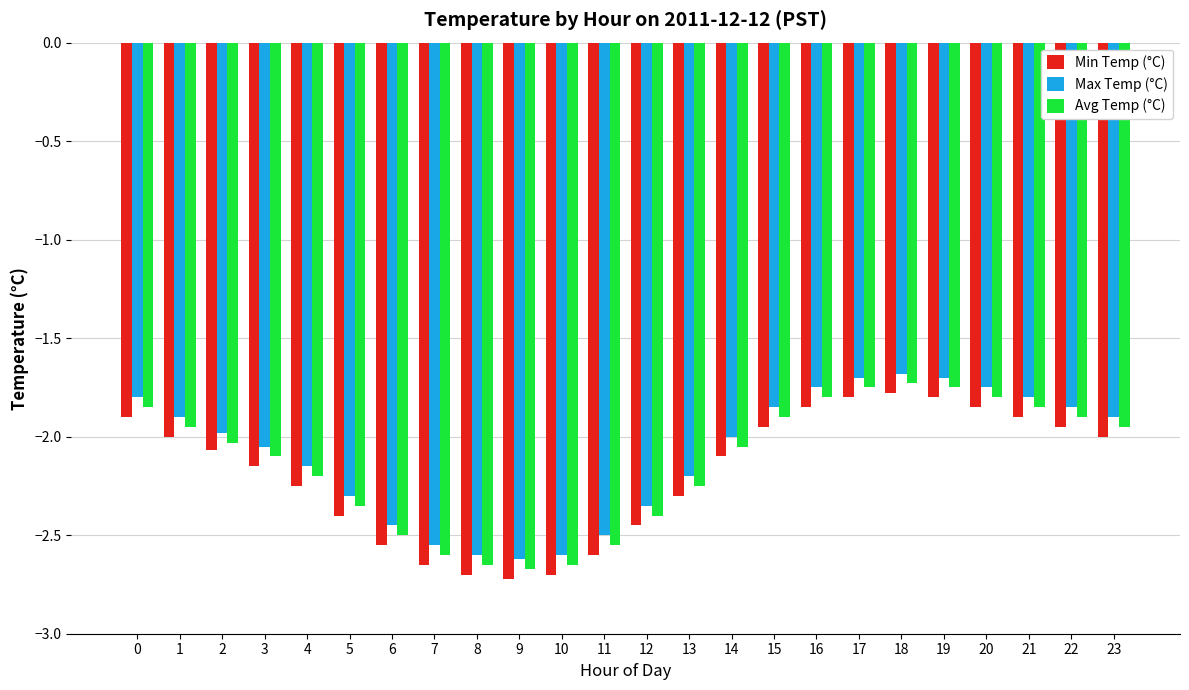

What is the difference between the second highest and second lowest values in the Max Temp (°C) series?

0.9